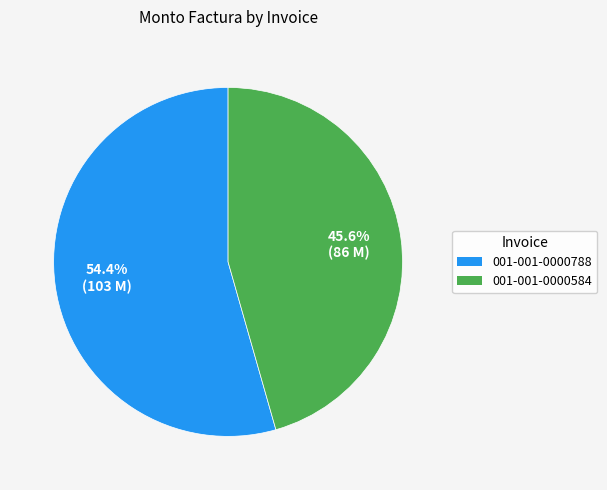

How many segments does this pie chart have?

2